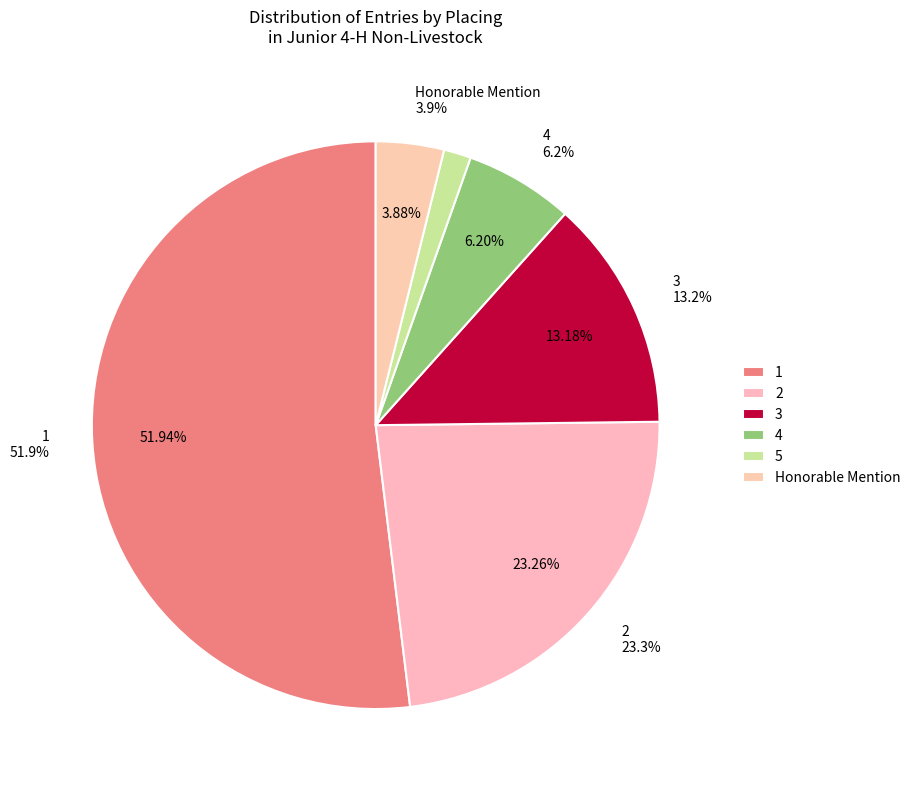

To the nearest percent, what portion does Honorable Mention represent?

4%